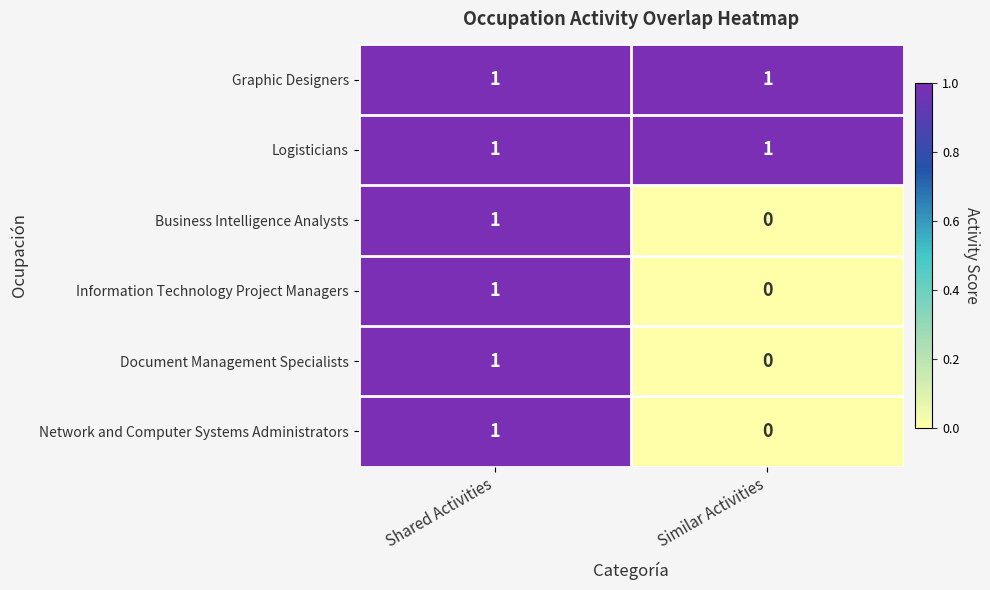

True or false: Logisticians has a value of 1 at Similar Activities.

True